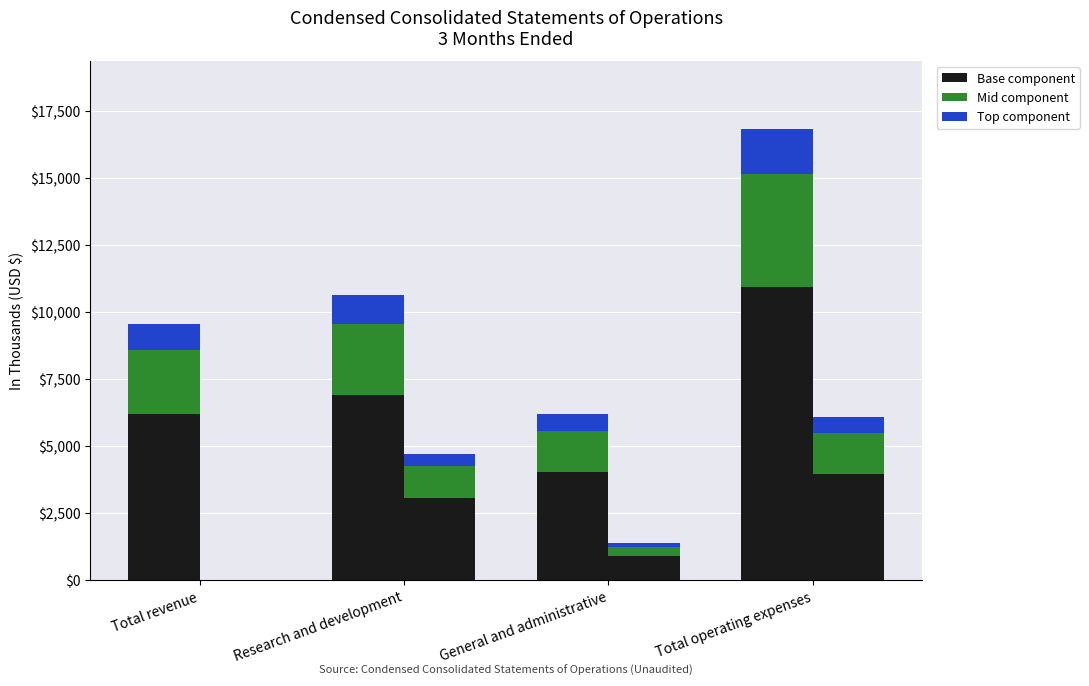

How many values in the Mar. 31, 2015 – top series are below 1064?

2